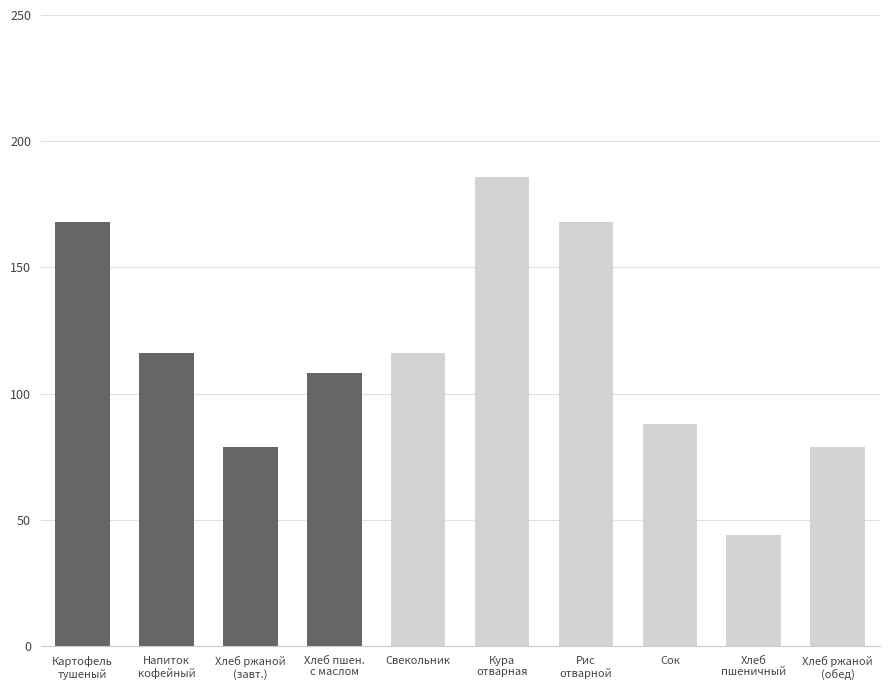

Does the chart contain any negative values?

No